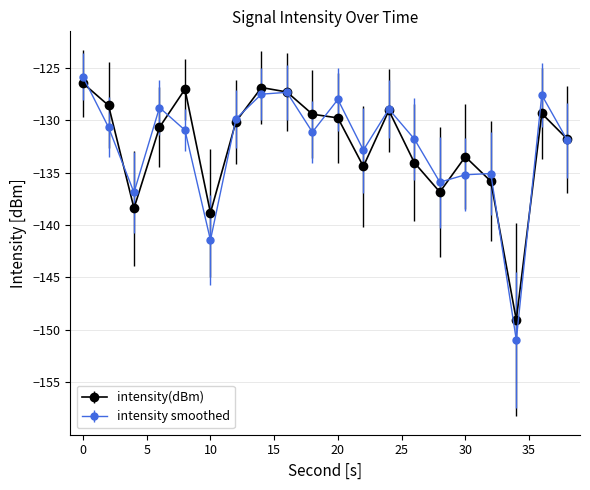

What is the value of the intensity(dBm) point at the 10th from the left?

-129.4